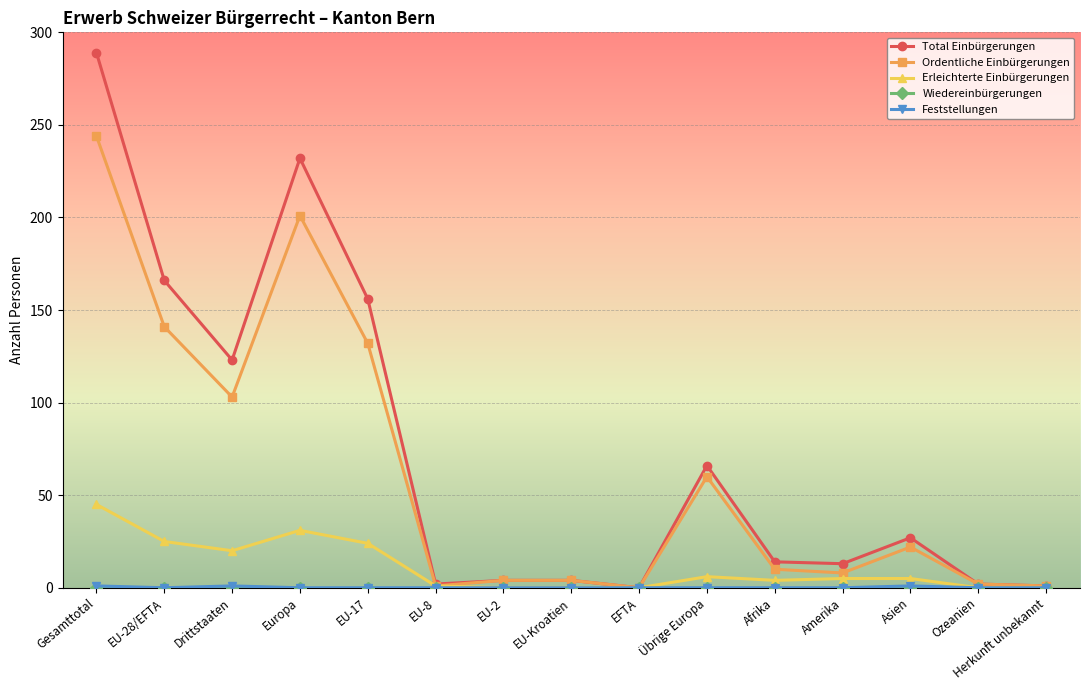

Is it true that Erleichterte Einbürgerungen equals 0 at EFTA?

True